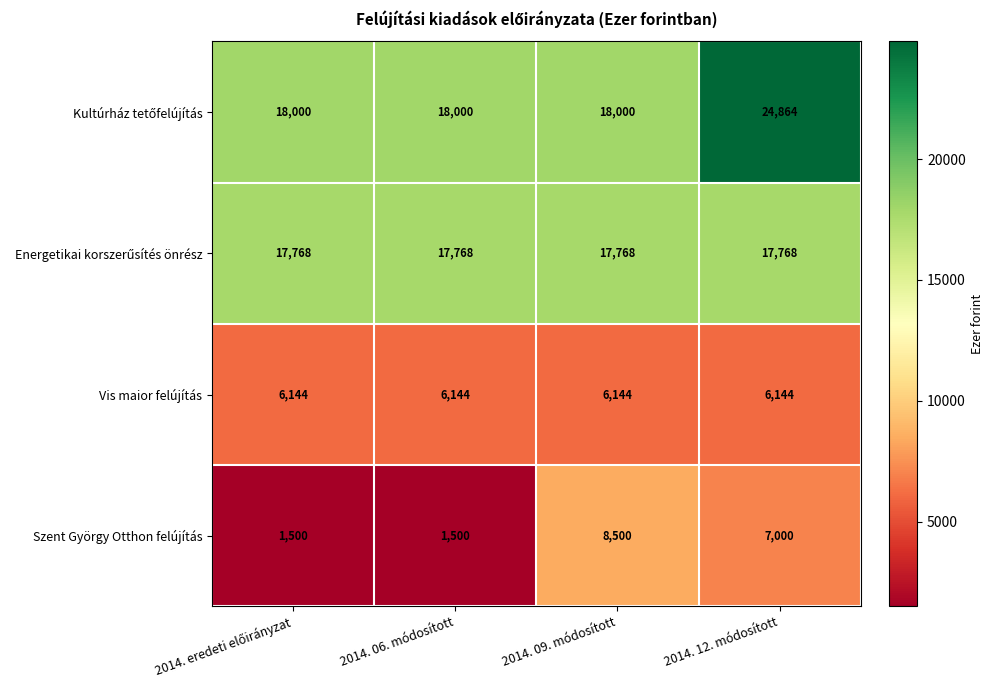

What is the spread (max minus min) of values at 2014. 06. módosított?

16500